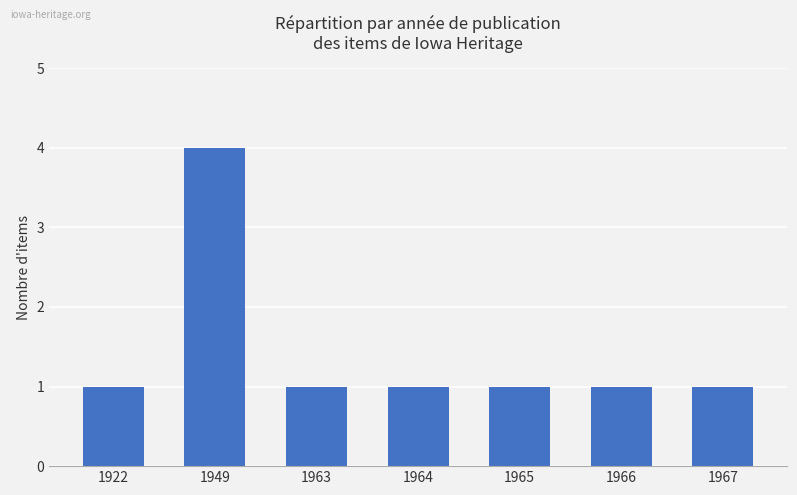

Which category has the highest value across all series?

1949